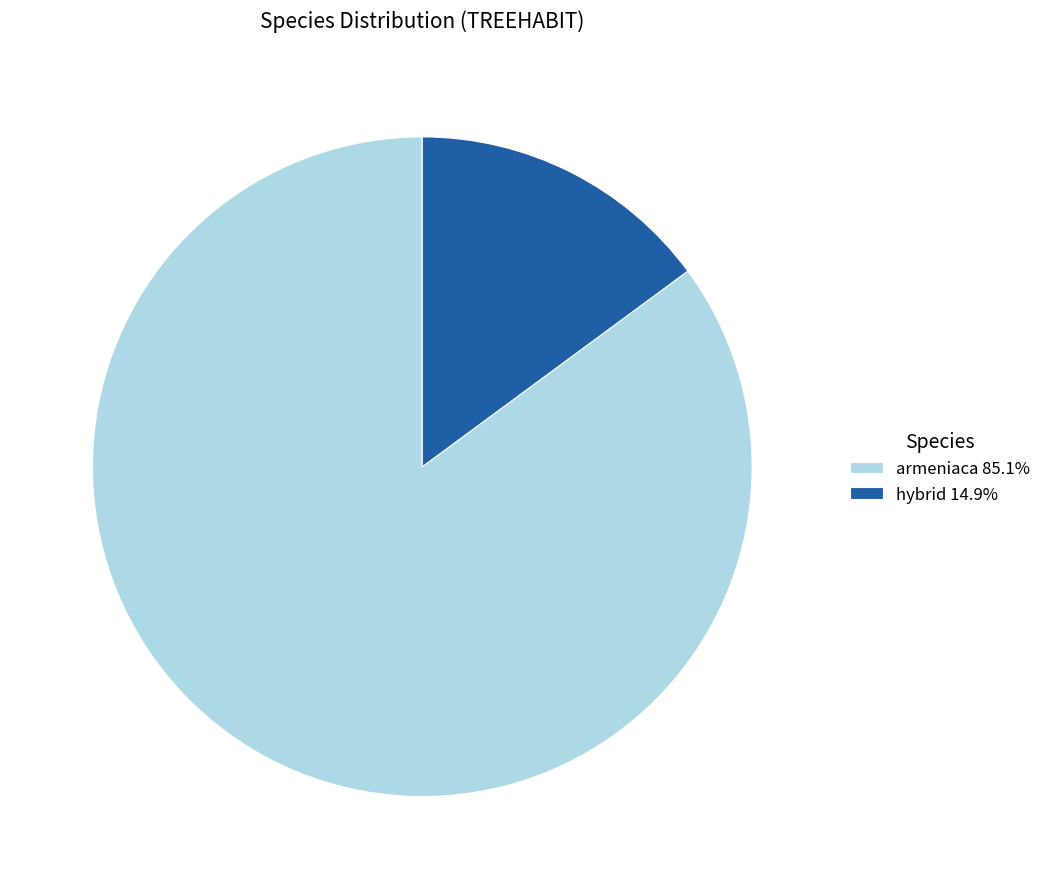

Which category accounts for the majority?

armeniaca